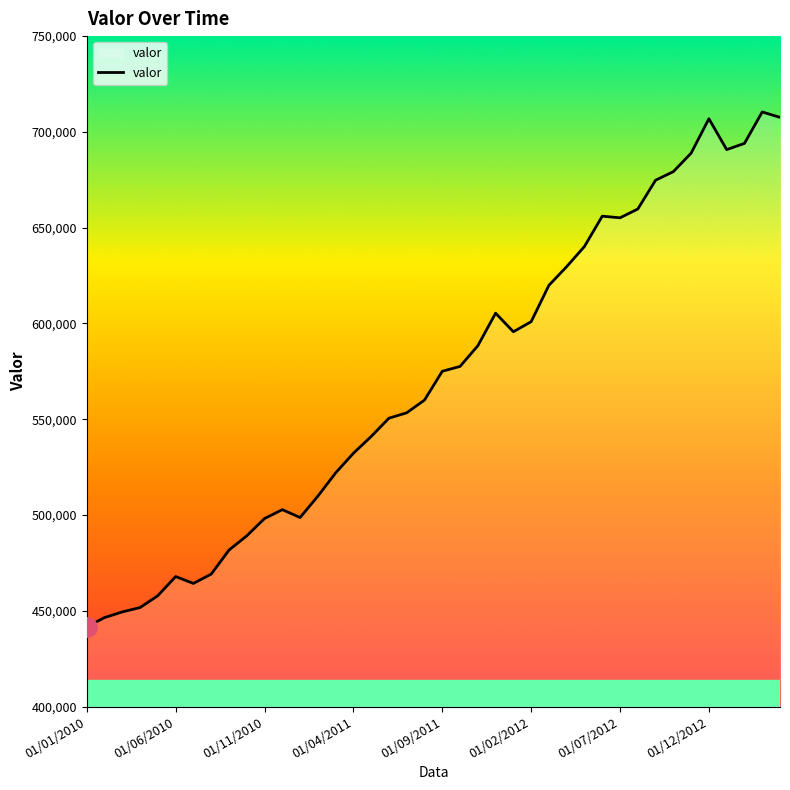

What is the average value?

571100